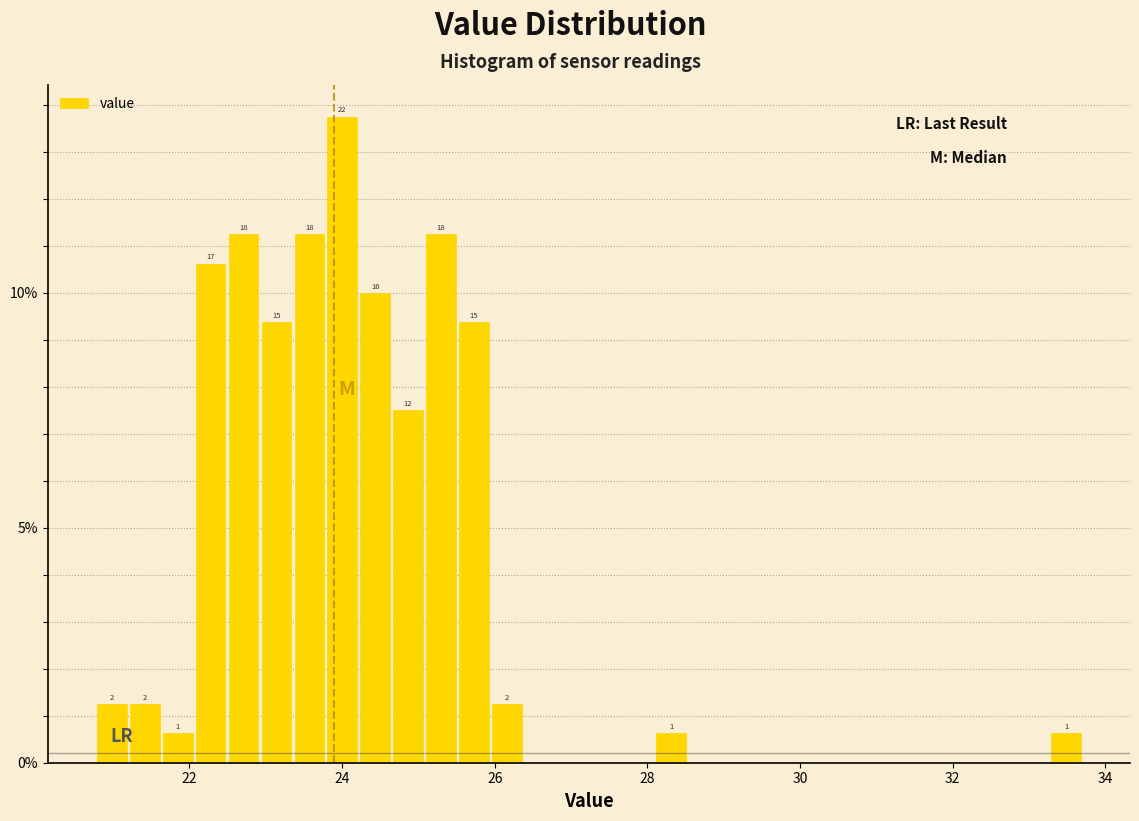

Around what value on the x-axis is the tallest bar? Give the approximate position of its centre, as read against the axis.

24.0